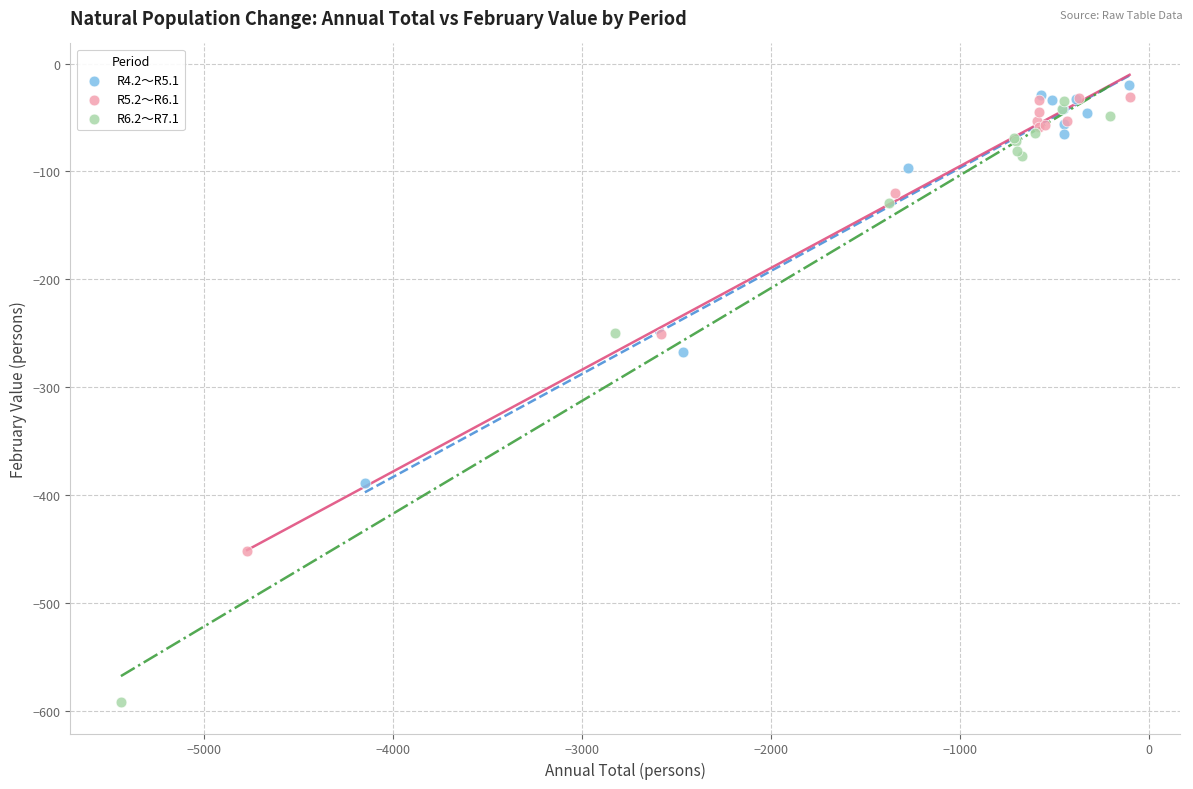

What are all the series names shown in the legend?

R4.2～R5.1, R5.2～R6.1, R6.2～R7.1